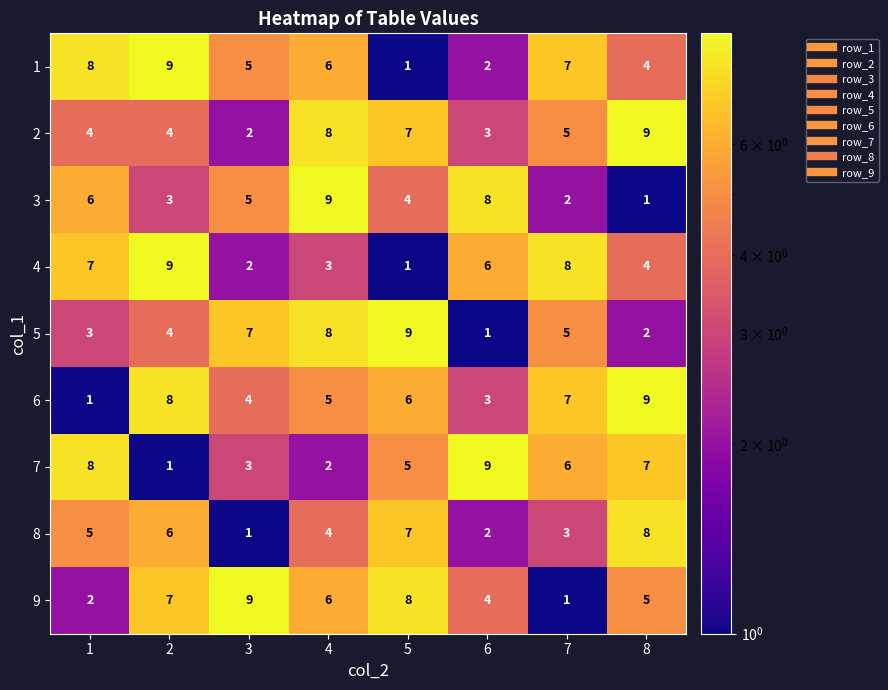

What is the total value across all series at 4?

51